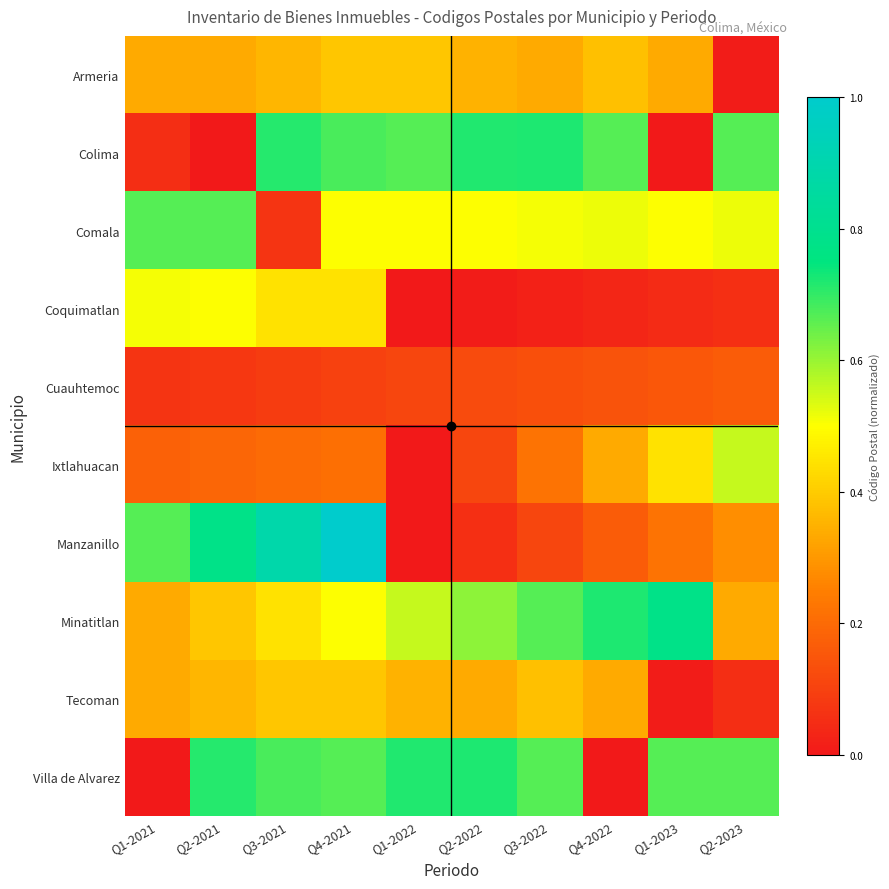

Reading right to left, transcribe all the data shown in this chart.

Armeria: Q2-2023=0.0	Q1-2023=0.3	Q4-2022=0.4	Q3-2022=0.3	Q2-2022=0.3	Q1-2022=0.4	Q4-2021=0.4	Q3-2021=0.4	Q2-2021=0.3	Q1-2021=0.3
Colima: Q2-2023=0.7	Q1-2023=0.0	Q4-2022=0.7	Q3-2022=0.7	Q2-2022=0.7	Q1-2022=0.7	Q4-2021=0.7	Q3-2021=0.7	Q2-2021=0.0	Q1-2021=0.1
Comala: Q2-2023=0.5	Q1-2023=0.5	Q4-2022=0.5	Q3-2022=0.5	Q2-2022=0.5	Q1-2022=0.5	Q4-2021=0.5	Q3-2021=0.1	Q2-2021=0.7	Q1-2021=0.7
Coquimatlan: Q2-2023=0.1	Q1-2023=0.0	Q4-2022=0.0	Q3-2022=0.0	Q2-2022=0.0	Q1-2022=0.0	Q4-2021=0.4	Q3-2021=0.4	Q2-2021=0.5	Q1-2021=0.5
Cuauhtemoc: Q2-2023=0.2	Q1-2023=0.2	Q4-2022=0.1	Q3-2022=0.1	Q2-2022=0.1	Q1-2022=0.1	Q4-2021=0.1	Q3-2021=0.1	Q2-2021=0.1	Q1-2021=0.1
Ixtlahuacan: Q2-2023=0.6	Q1-2023=0.4	Q4-2022=0.3	Q3-2022=0.2	Q2-2022=0.1	Q1-2022=0.0	Q4-2021=0.2	Q3-2021=0.2	Q2-2021=0.2	Q1-2021=0.2
Manzanillo: Q2-2023=0.3	Q1-2023=0.2	Q4-2022=0.2	Q3-2022=0.1	Q2-2022=0.1	Q1-2022=0.0	Q4-2021=1.0	Q3-2021=0.9	Q2-2021=0.8	Q1-2021=0.7
Minatitlan: Q2-2023=0.3	Q1-2023=0.8	Q4-2022=0.7	Q3-2022=0.7	Q2-2022=0.6	Q1-2022=0.6	Q4-2021=0.5	Q3-2021=0.4	Q2-2021=0.4	Q1-2021=0.3
Tecoman: Q2-2023=0.1	Q1-2023=0.0	Q4-2022=0.3	Q3-2022=0.4	Q2-2022=0.3	Q1-2022=0.3	Q4-2021=0.4	Q3-2021=0.4	Q2-2021=0.4	Q1-2021=0.3
Villa de Alvarez: Q2-2023=0.7	Q1-2023=0.7	Q4-2022=0.0	Q3-2022=0.7	Q2-2022=0.7	Q1-2022=0.7	Q4-2021=0.7	Q3-2021=0.7	Q2-2021=0.7	Q1-2021=0.0